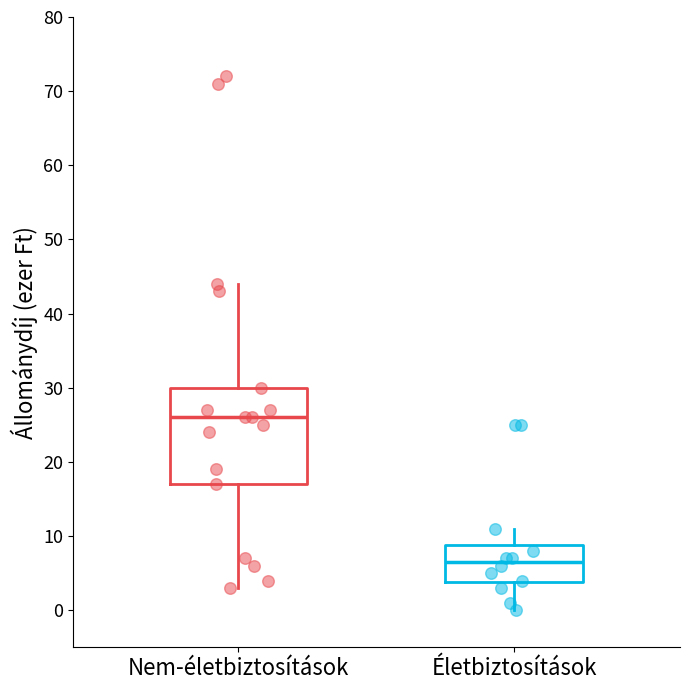

Which box is the tallest, from its lower edge to its upper edge?

Nem-életbiztosítások